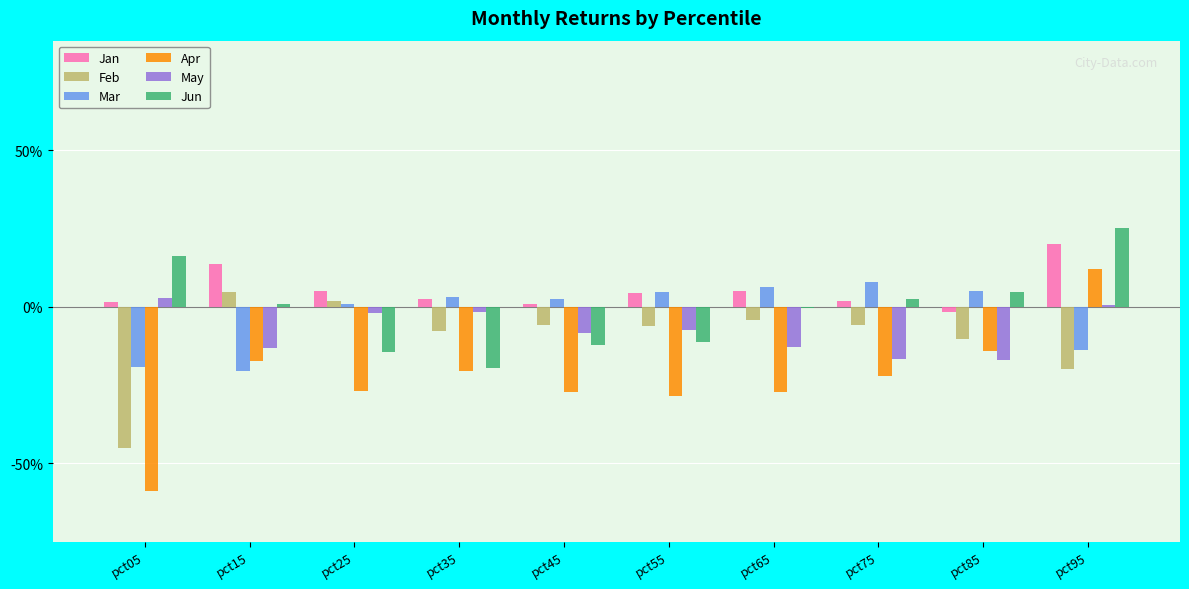

Which series changed the most between pct05 and pct45?

Feb